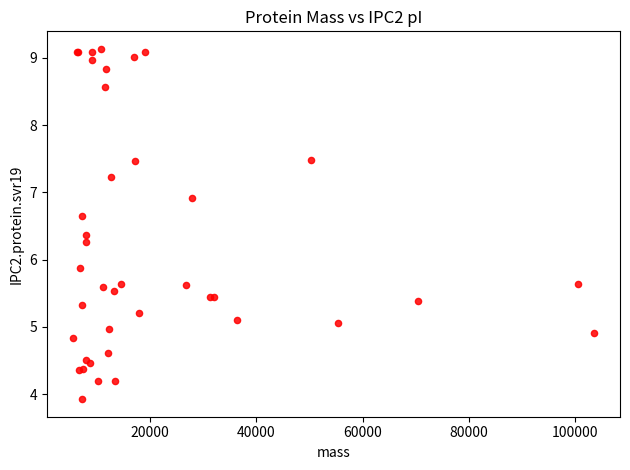

What Y value in the scatter plot is closest to 6?

5.9